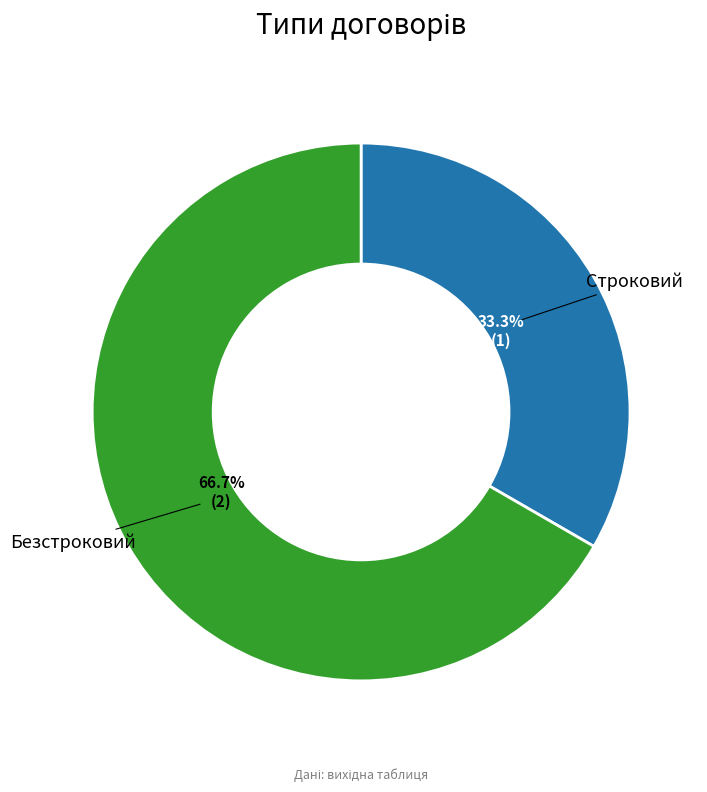

Which slice is the largest?

Безстроковий